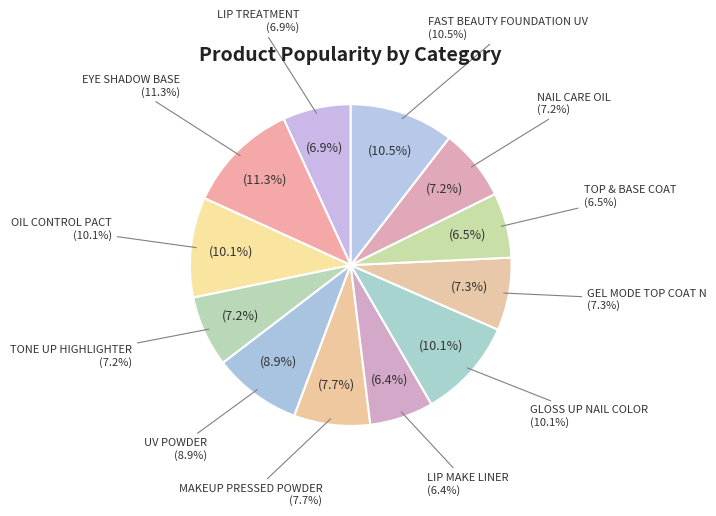

To the nearest percent, what is the combined percentage of TONE UP HIGHLIGHTER and NAIL CARE OIL?

14%